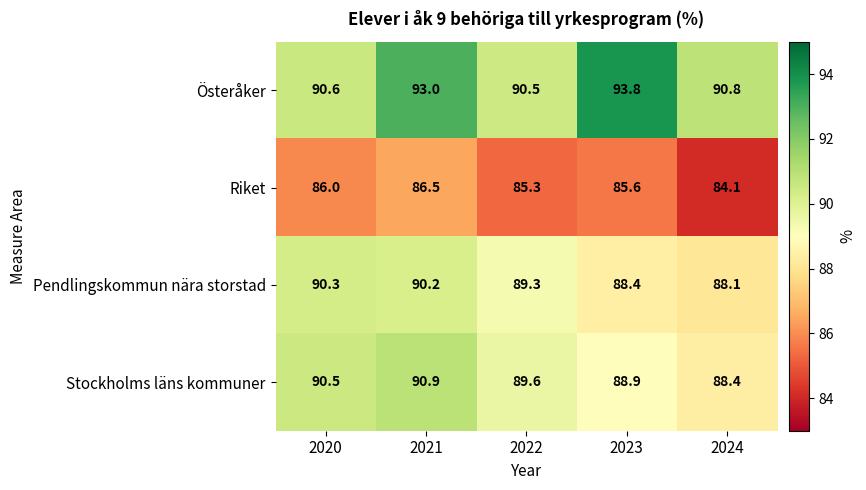

Which series changed the most between 2020 and 2022?

Pendlingskommun nära storstad